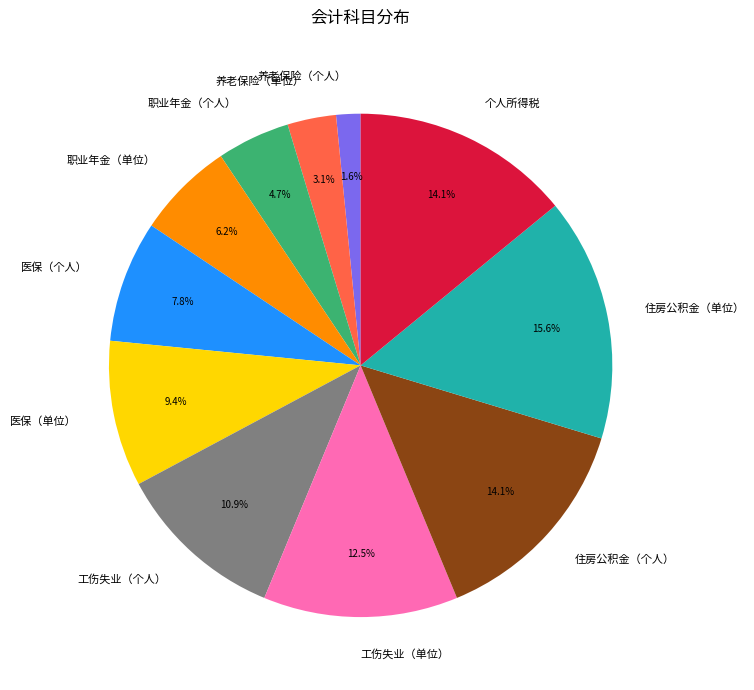

Which slice is the largest?

住房公积金（单位）